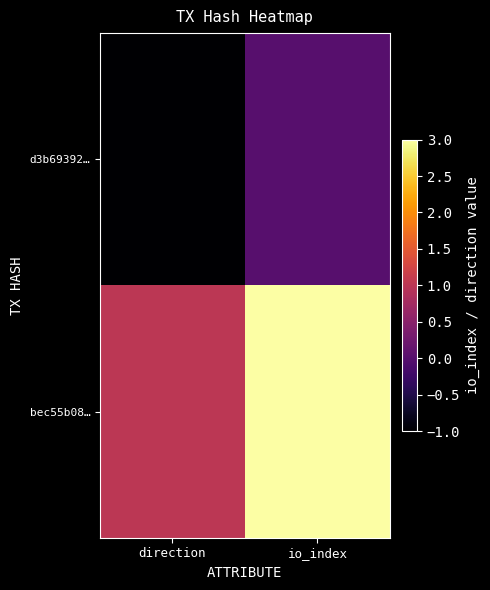

At which category is the sum across all series the highest?

io_index